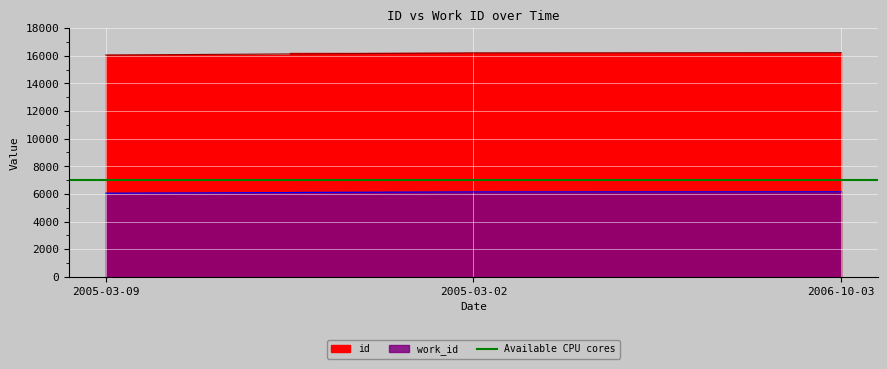

What is the label of the 1st point from the right?

2006-10-03